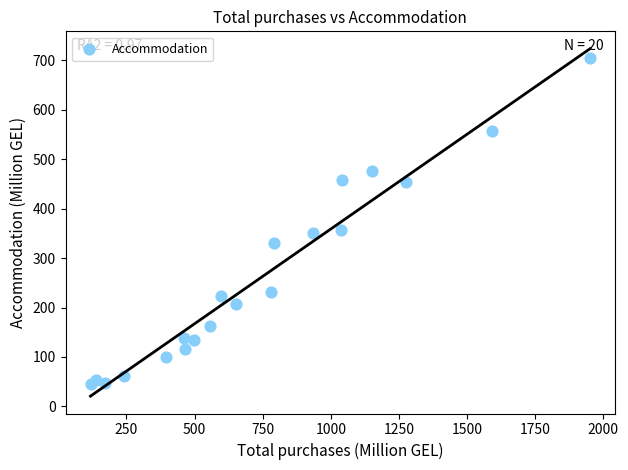

What is the range of Y values (max minus min)?

658.5